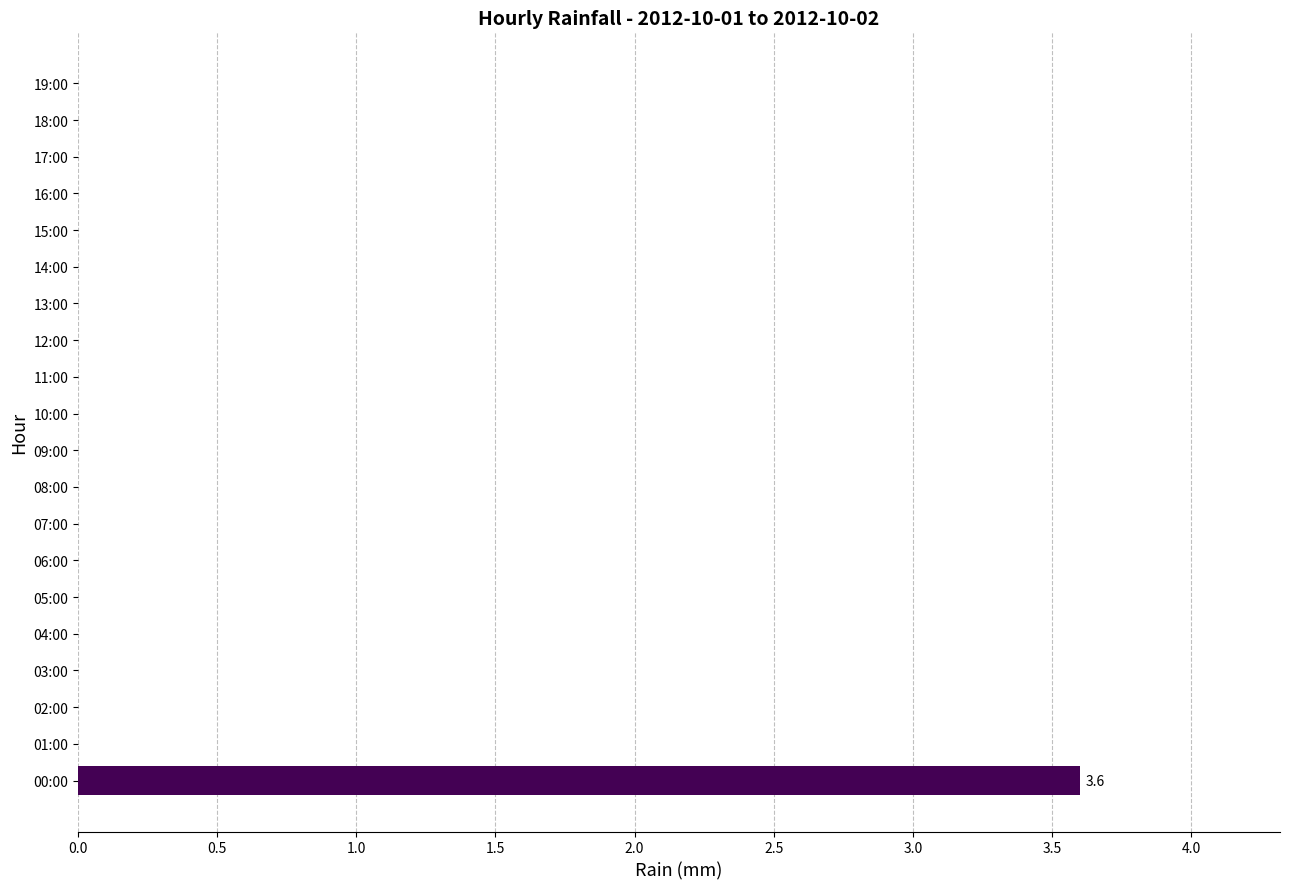

Is it true that the value at 07:00 is 0.0?

True